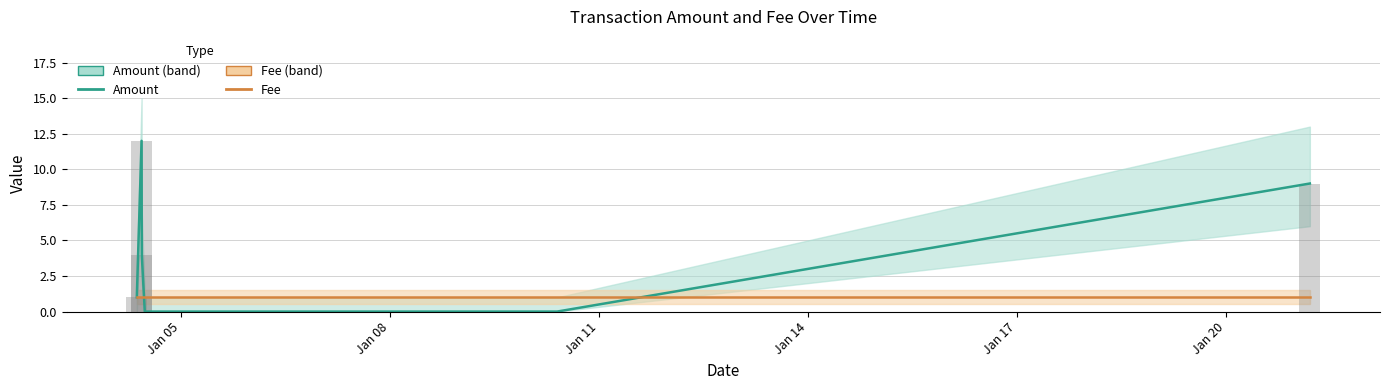

True or false: Amount has a value of -7 at Jan 17.

False